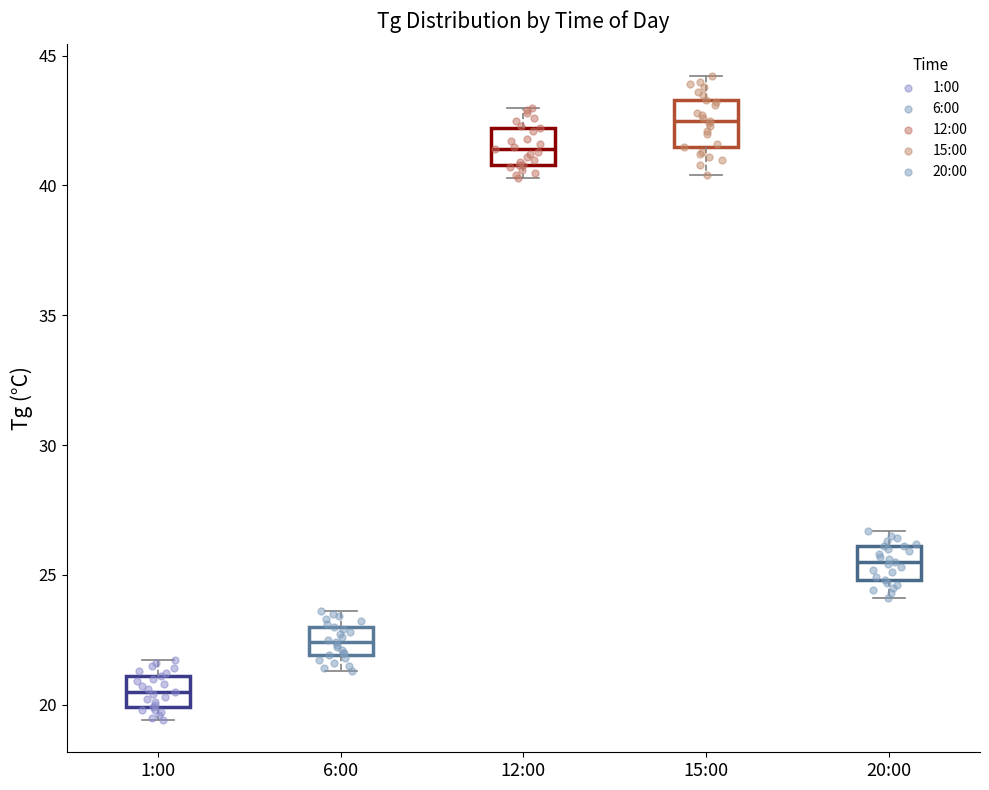

Reading left to right, transcribe this box plot: for each box, give where its median line is, the range the box spans, and where its two whiskers end, as read against the y-axis. The values are not printed on the chart, so give them approximately, as read against the axis.

1:00: median 20.5, box 20.0 to 21.0, whiskers 19.5 to 21.5
6:00: median 22.5, box 22.0 to 23.0, whiskers 21.5 to 23.5
12:00: median 41.5, box 41.0 to 42.0, whiskers 40.5 to 43.0
15:00: median 42.5, box 41.5 to 43.5, whiskers 40.5 to 44.0
20:00: median 25.5, box 25.0 to 26.0, whiskers 24.0 to 26.5